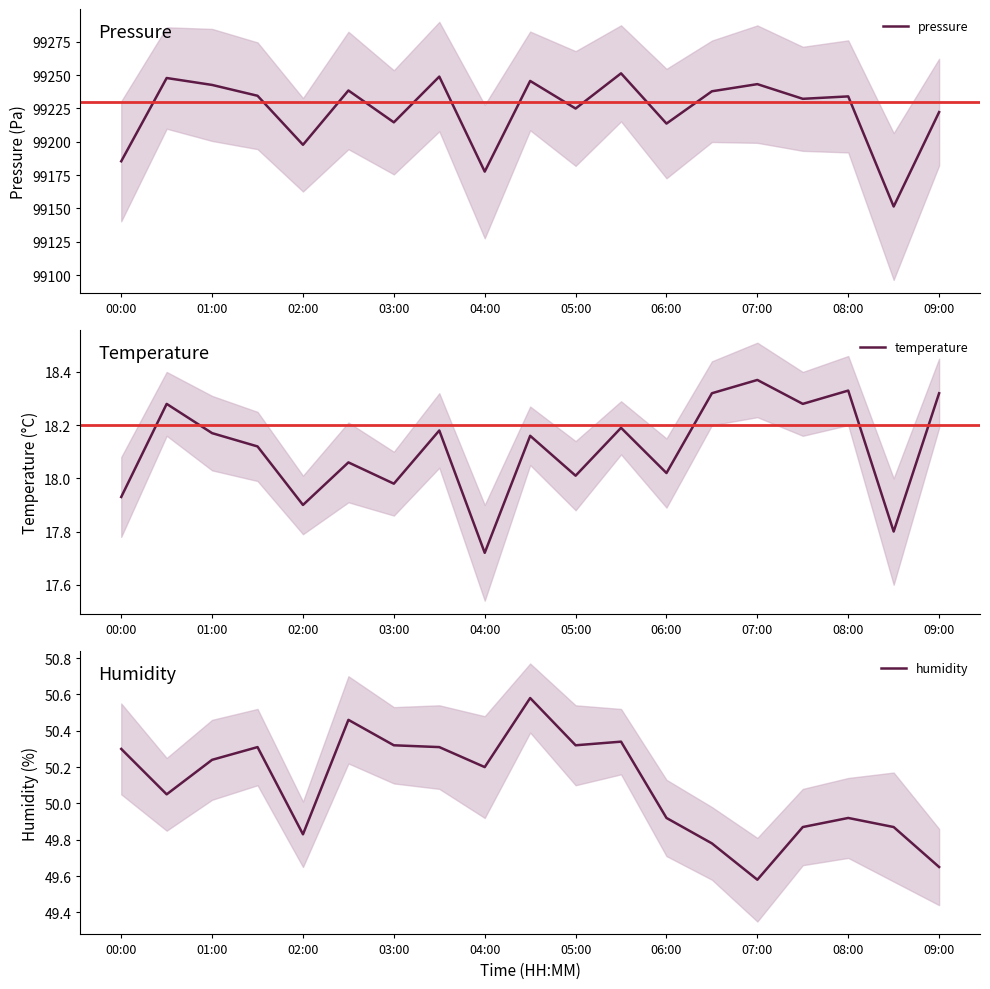

The value of pressure at 08:00 is 165881.2. True or false?

False